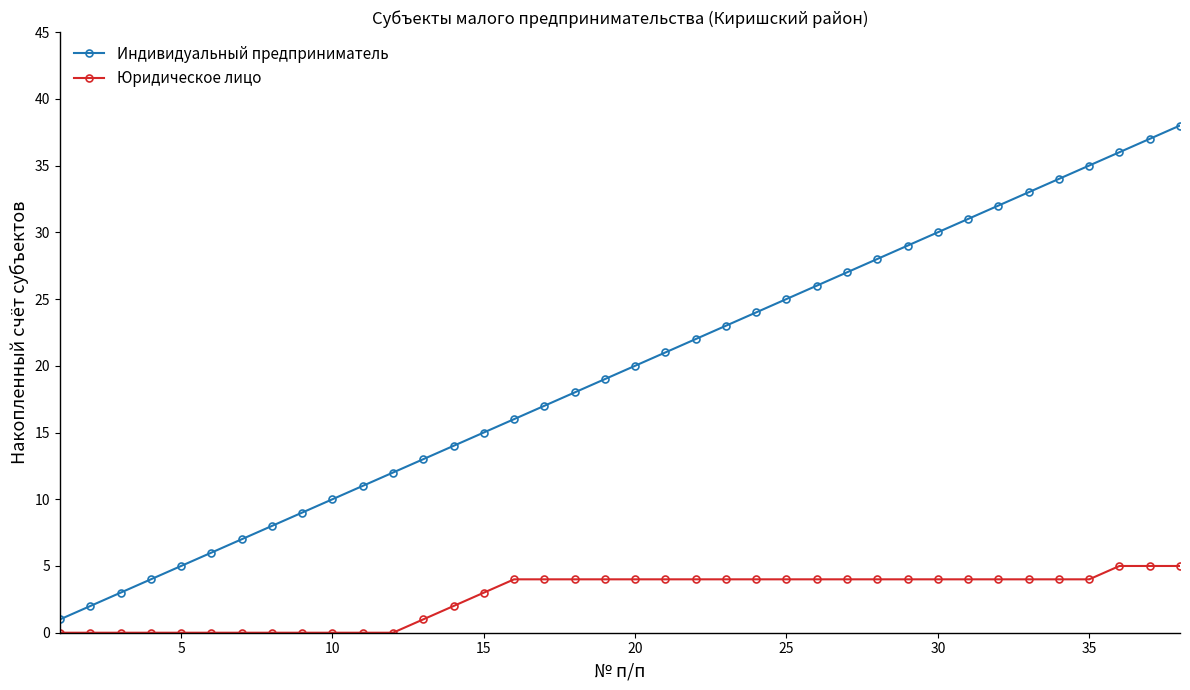

What is the average value of the Индивидуальный предприниматель series?

20